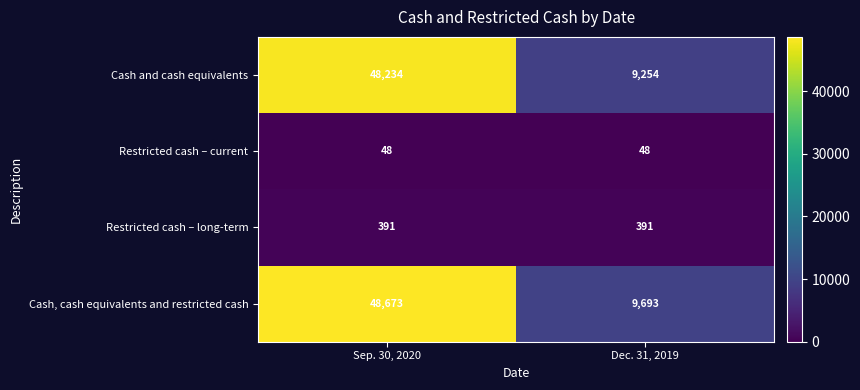

Reading left to right, what are all the values shown in this chart?

Cash and cash equivalents: 48234	9254
Restricted cash – current: 48	48
Restricted cash – long-term: 391	391
Cash, cash equivalents and restricted cash: 48673	9693